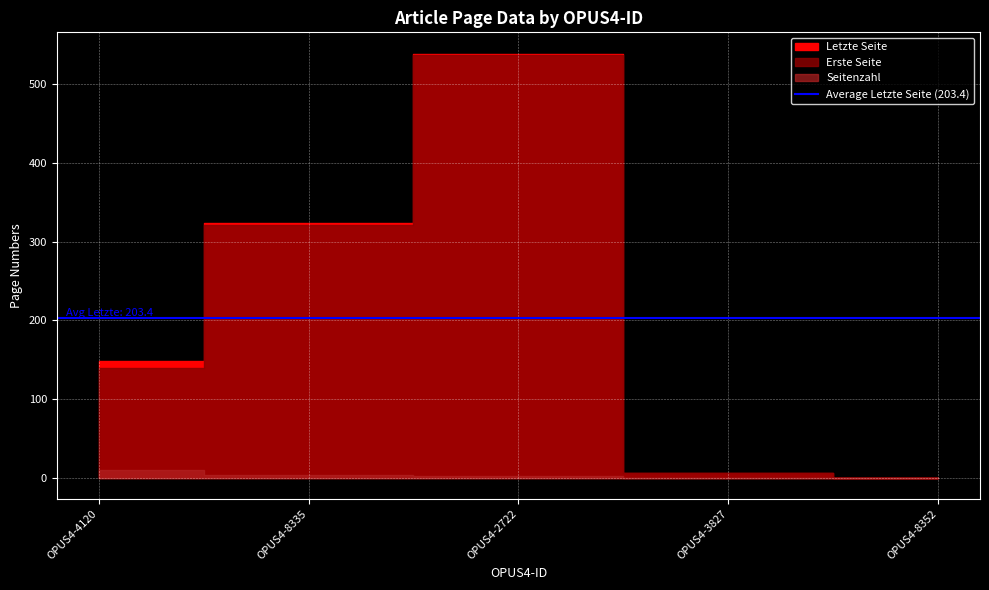

How many interior local peaks does the Erste Seite series have?

1